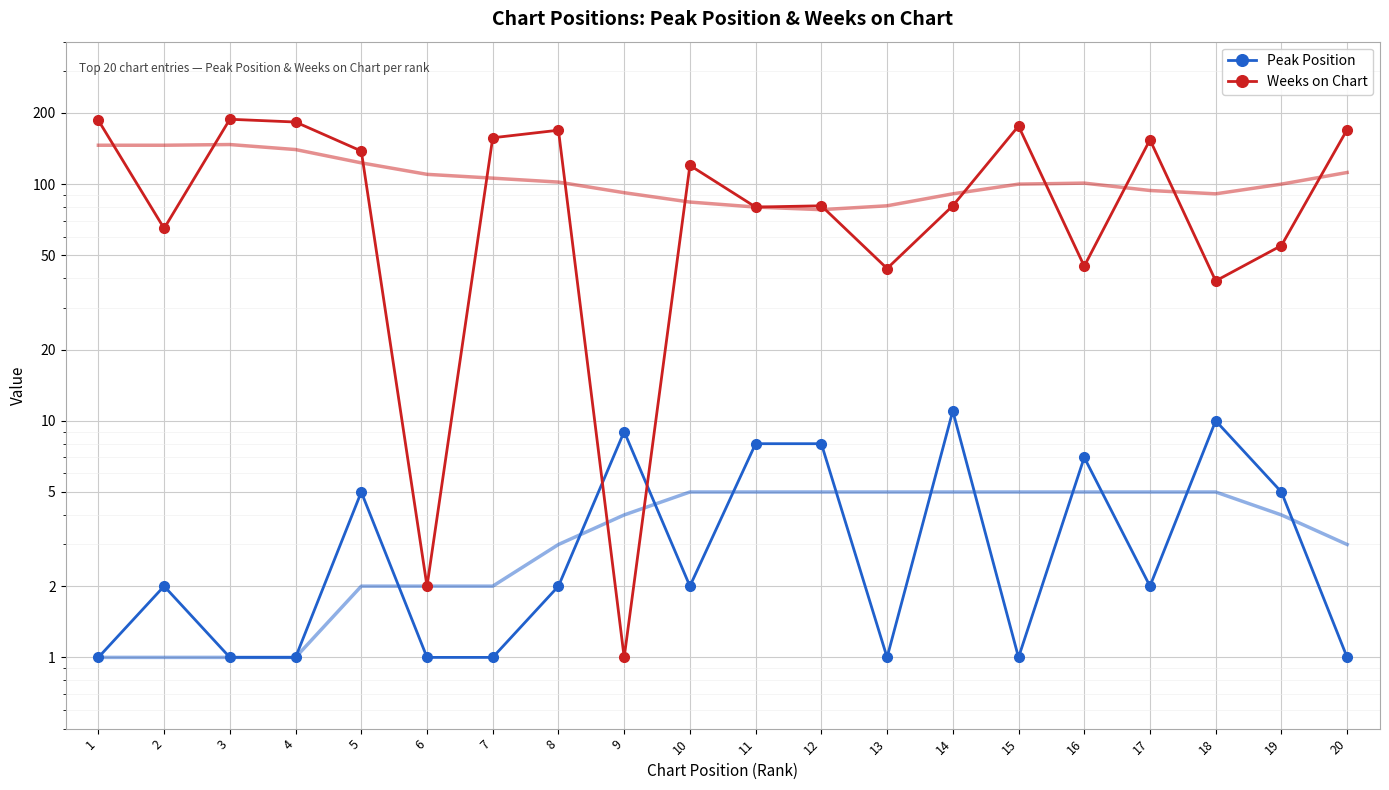

Which label corresponds to the smallest value in the chart?

1